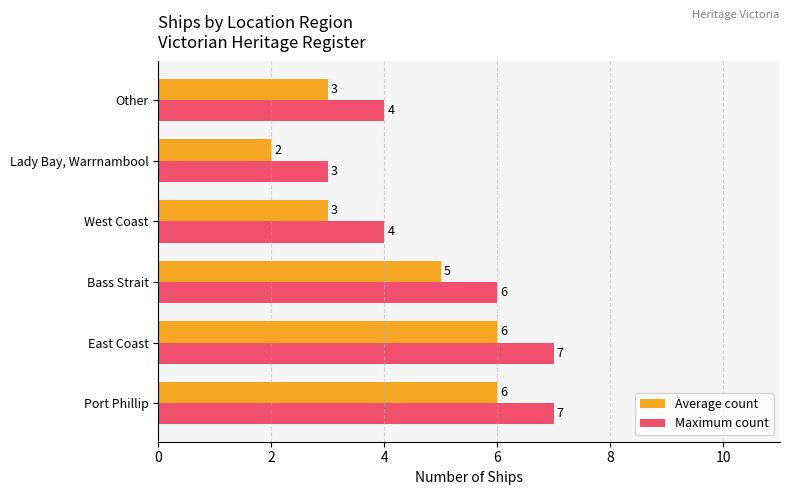

What is the average value of the Average count series?

4